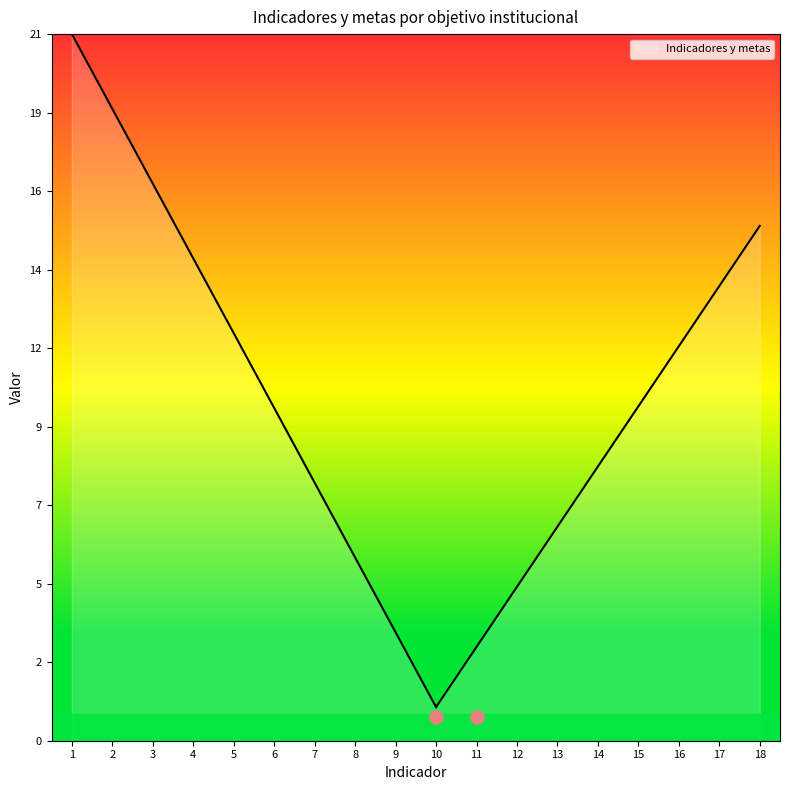

What is the ratio of the value at 8 to the value at 14?

0.6